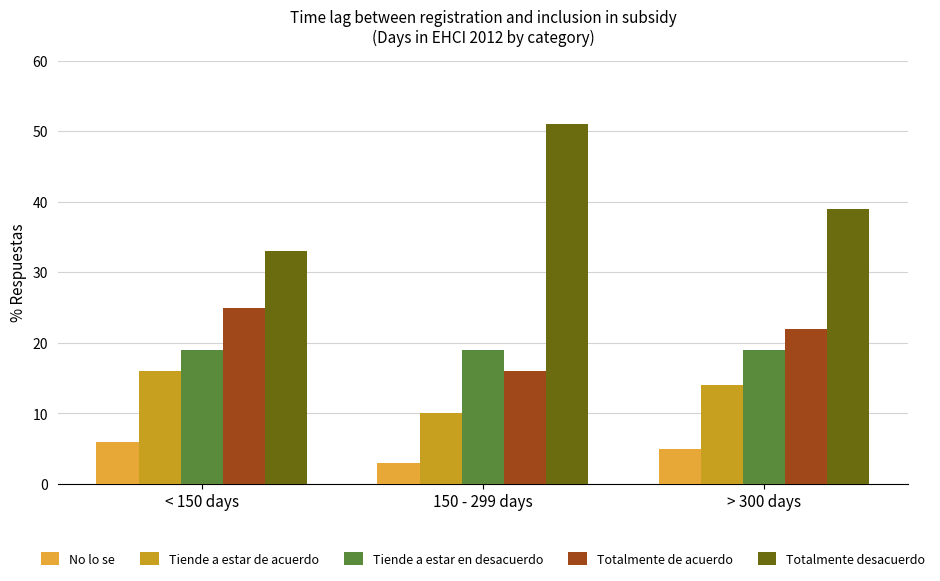

How many bars are there in each group?

5